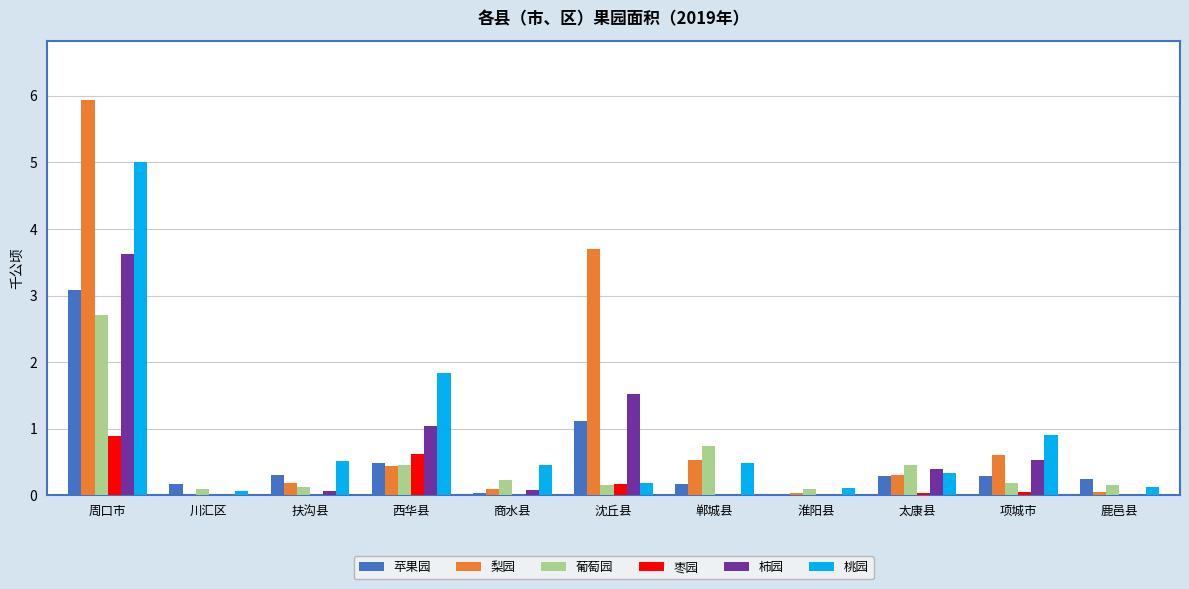

How many series are shown in this chart?

6